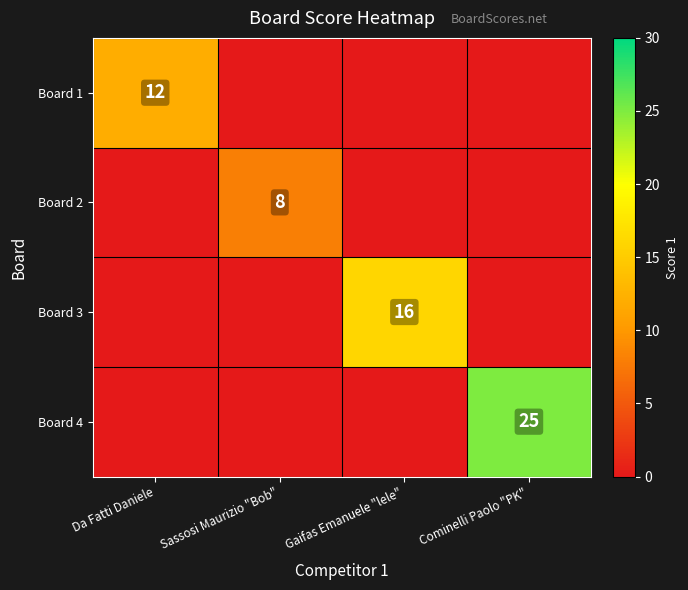

Rank the series by their maximum value, from highest to lowest.

Board 4, Board 3, Board 1, Board 2